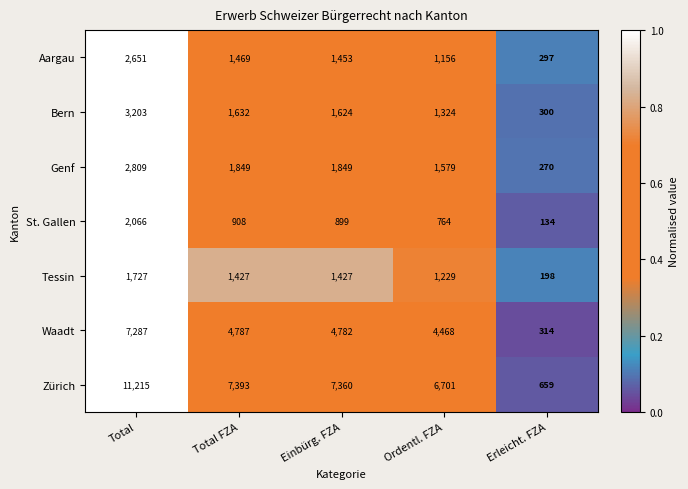

What is the smallest value displayed?

134